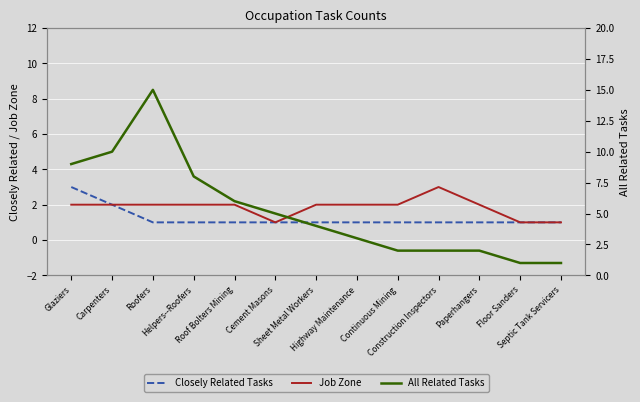

Which has a higher value, Floor Sanders or Highway Maintenance?

Floor Sanders